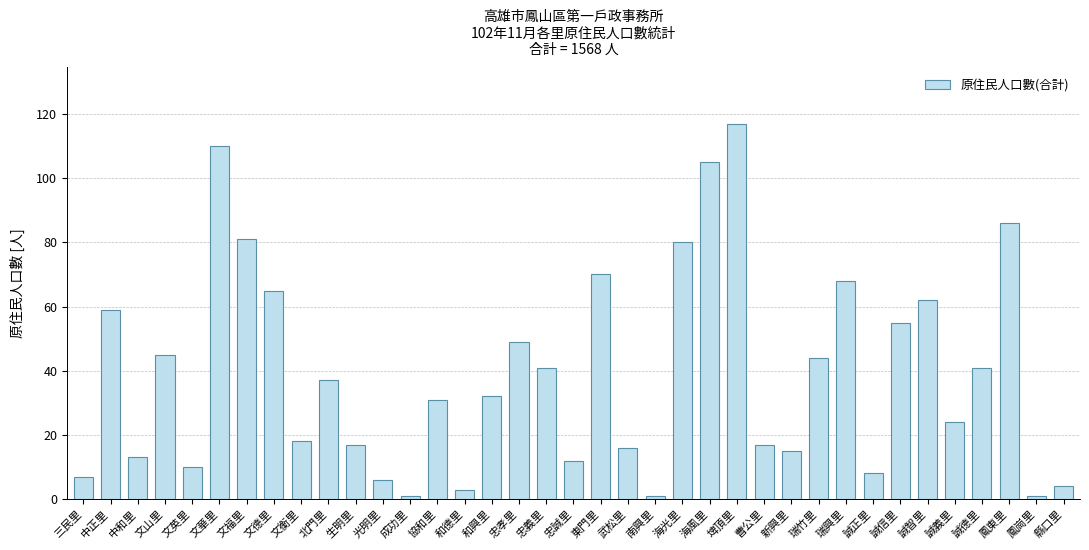

Approximately how many times larger is the value at 忠誠里 compared to 瑞竹里?

0.3